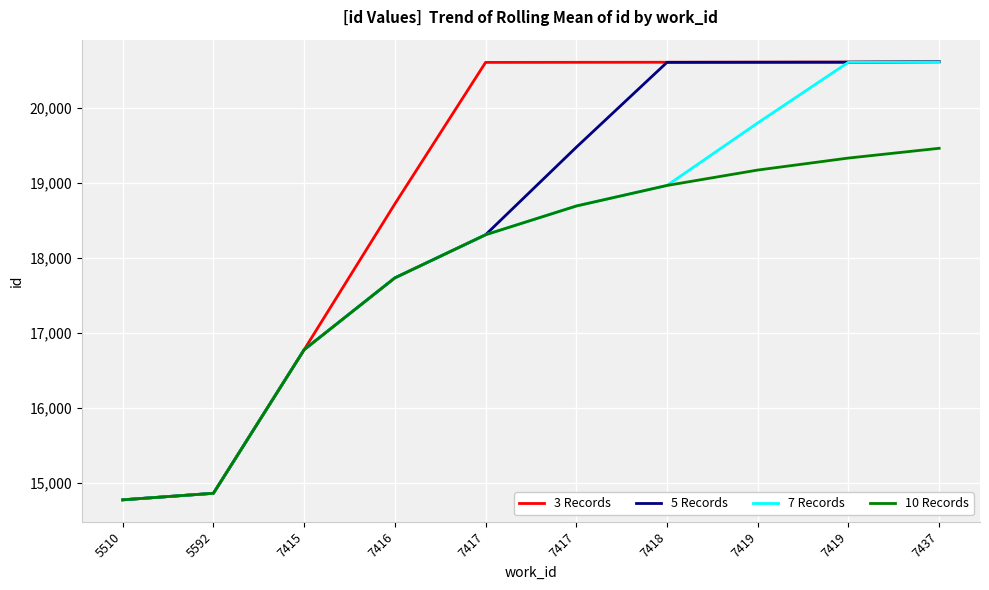

How many lines are shown in the chart?

4